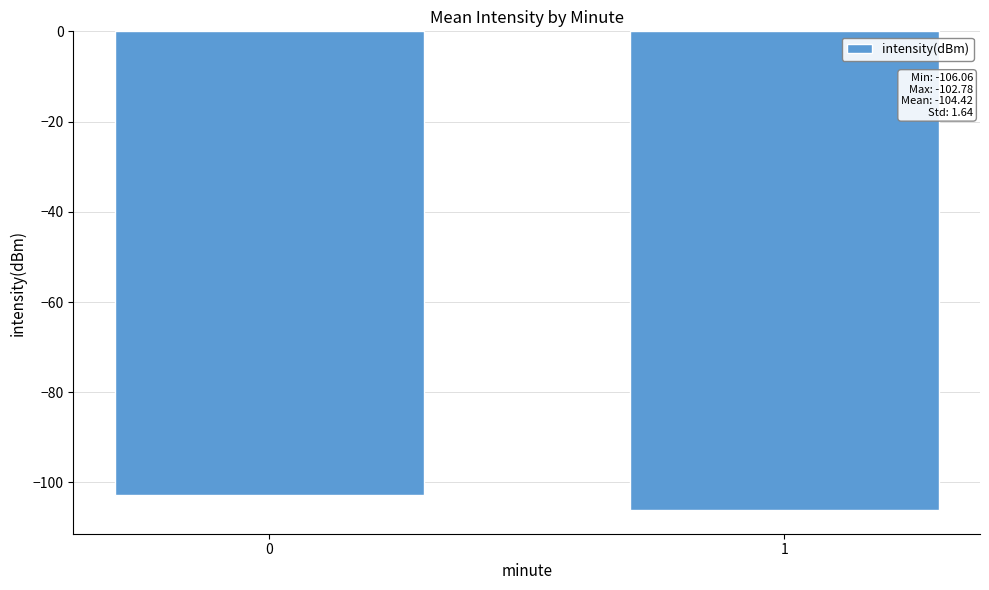

Rank the categories by value from lowest to highest.

1, 0